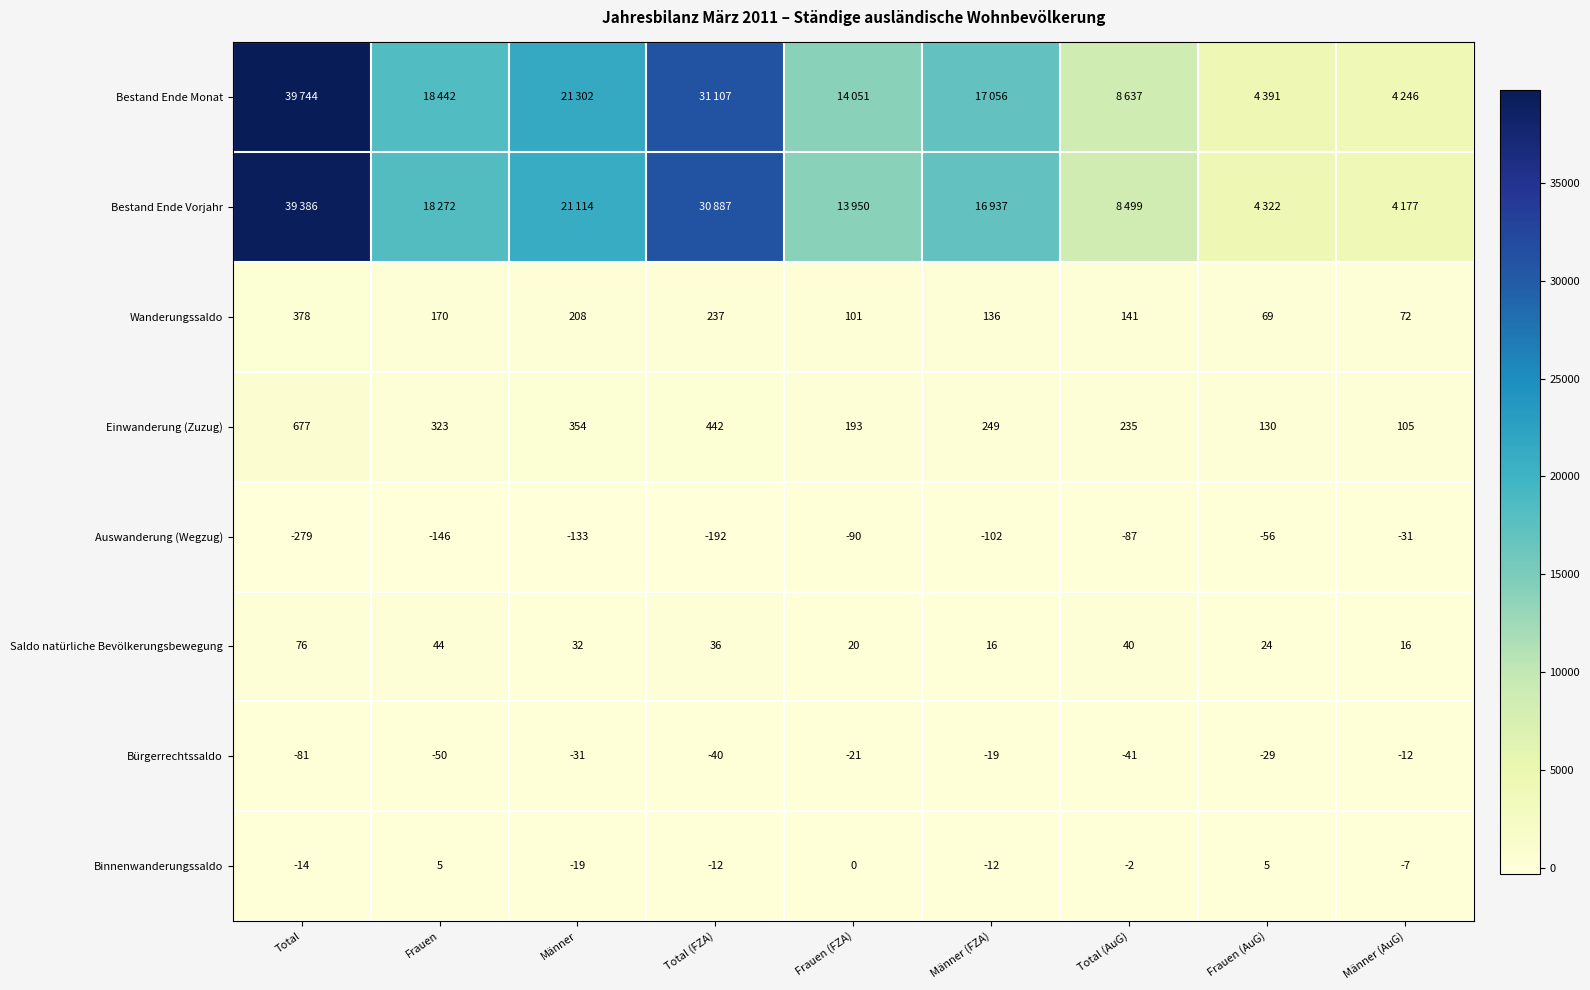

Is it true that Bürgerrechtssaldo equals -65 at Total (FZA)?

False